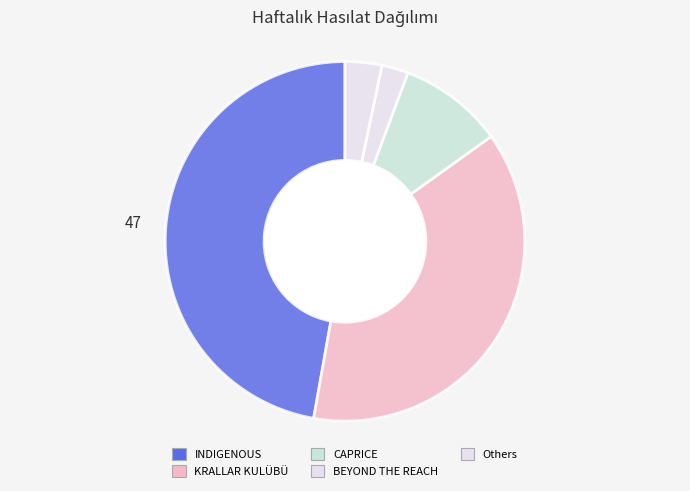

Does any single category account for the majority?

No